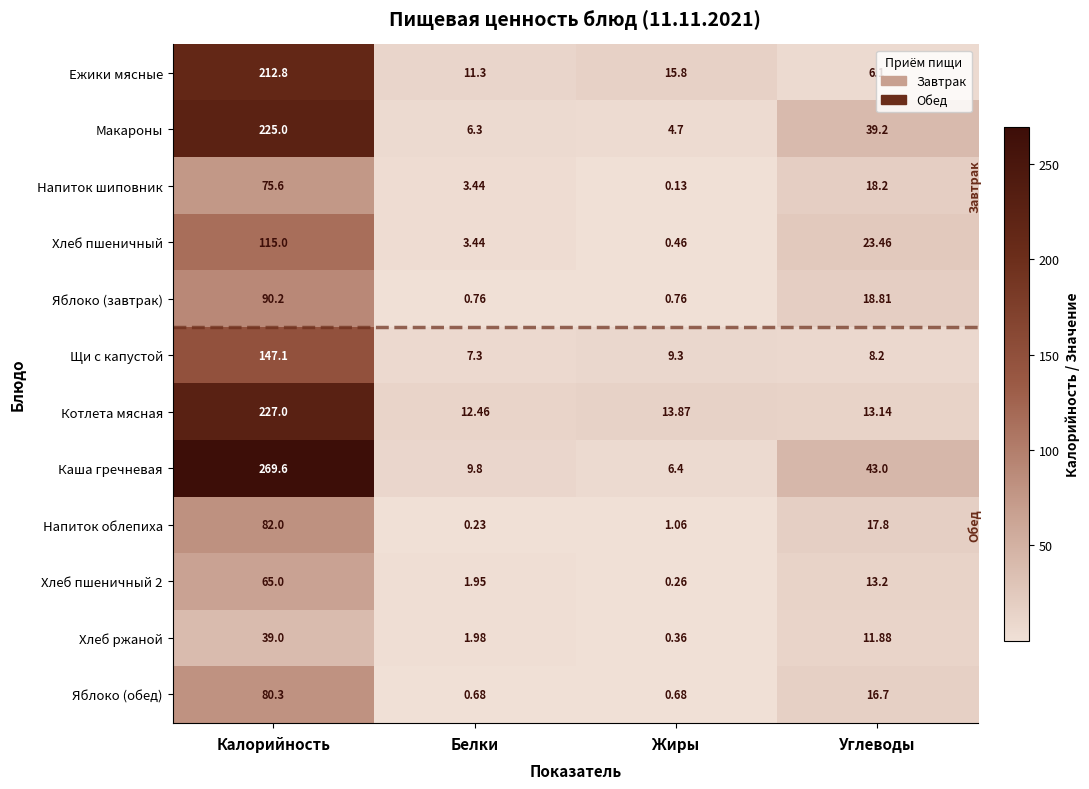

At which label is Хлеб пшеничный 2 closest to 32?

Углеводы